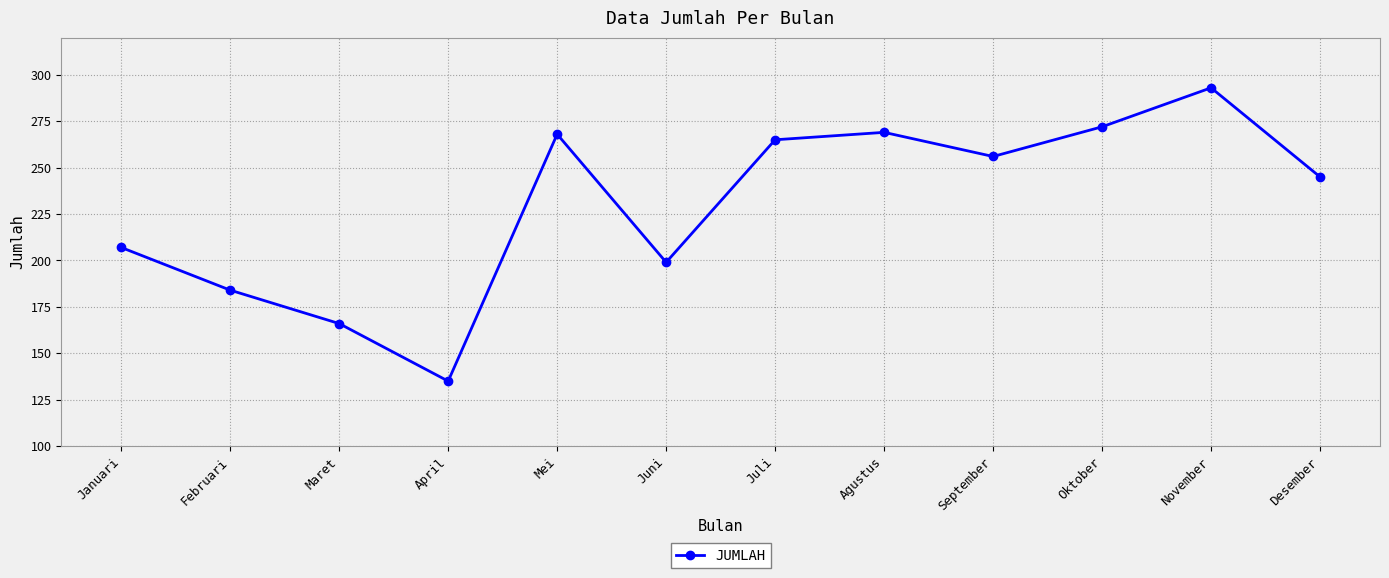

Which label corresponds to the largest value in the chart?

November